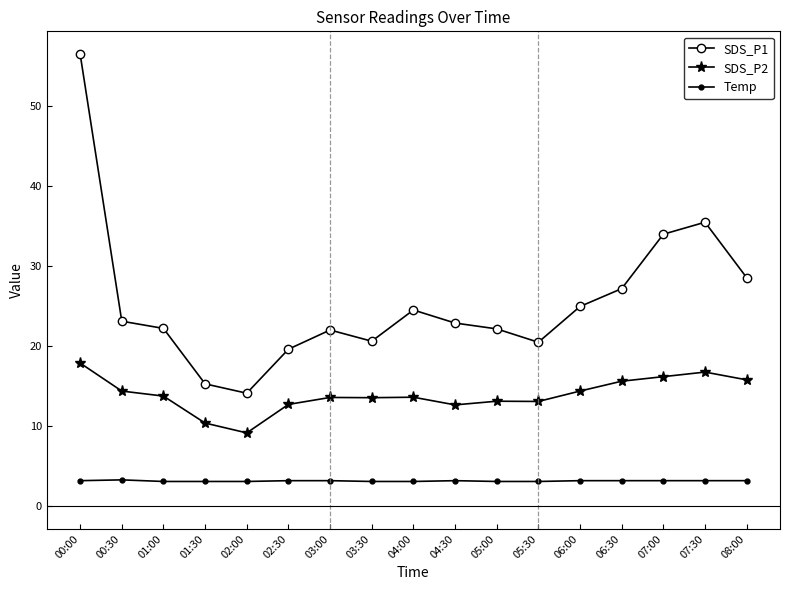

True or false: SDS_P1 has more than 1 points higher than both neighbors.

True